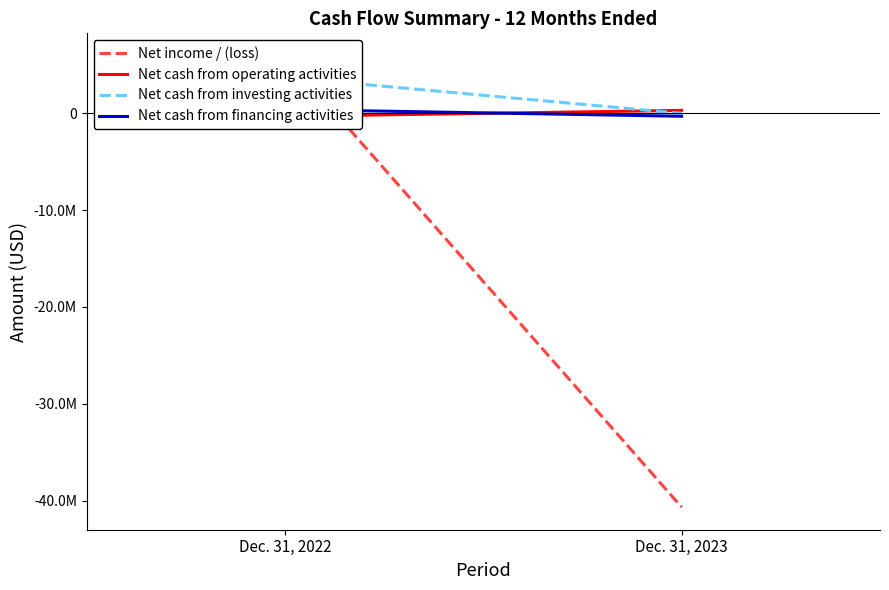

True or false: Net cash from operating activities has a value of 295531 at Dec. 31, 2023.

True